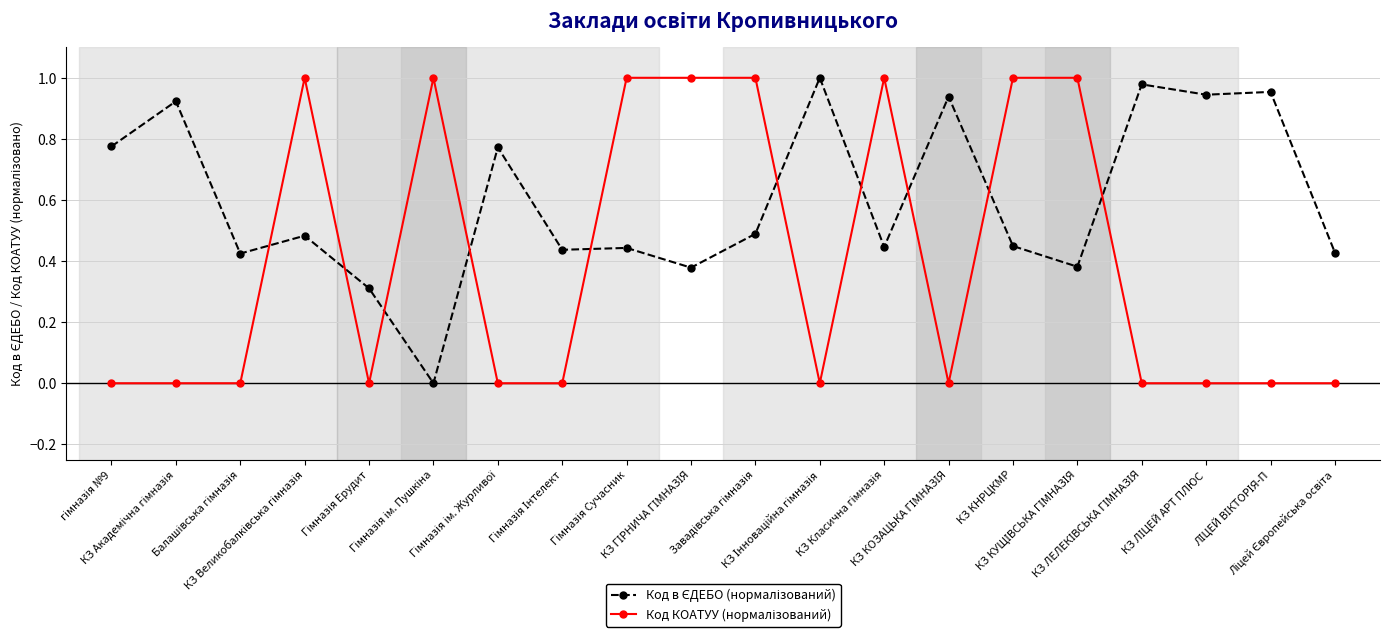

Reading left to right, transcribe all the data shown in this chart.

Код в ЄДЕБО (нормалізований): гімназія №9=0.8	КЗ Академічна гімназія=0.9	Балашівська гімназія=0.4	КЗ Великобалківська гімназія=0.5	Гімназія Ерудит=0.3	Гімназія ім. Пушкіна=0.0	Гімназія ім. Журливої=0.8	Гімназія Інтелект=0.4	Гімназія Сучасник=0.4	КЗ ГІРНИЧА ГІМНАЗІЯ=0.4	Завадівська гімназія=0.5	КЗ Інноваційна гімназія=1.0	КЗ Класична гімназія=0.4	КЗ КОЗАЦЬКА ГІМНАЗІЯ=0.9	КЗ КНРЦКМР=0.4	КЗ КУЩІВСЬКА ГІМНАЗІЯ=0.4	КЗ ЛЕЛЕКІВСЬКА ГІМНАЗІЯ=1.0	КЗ ЛІЦЕЙ АРТ ПЛЮС=0.9	ЛІЦЕЙ ВІКТОРІЯ-П=1.0	Ліцей Європейська освіта=0.4
Код КОАТУУ (нормалізований): гімназія №9=0.0	КЗ Академічна гімназія=0.0	Балашівська гімназія=0.0	КЗ Великобалківська гімназія=1.0	Гімназія Ерудит=0.0	Гімназія ім. Пушкіна=1.0	Гімназія ім. Журливої=0.0	Гімназія Інтелект=0.0	Гімназія Сучасник=1.0	КЗ ГІРНИЧА ГІМНАЗІЯ=1.0	Завадівська гімназія=1.0	КЗ Інноваційна гімназія=0.0	КЗ Класична гімназія=1.0	КЗ КОЗАЦЬКА ГІМНАЗІЯ=0.0	КЗ КНРЦКМР=1.0	КЗ КУЩІВСЬКА ГІМНАЗІЯ=1.0	КЗ ЛЕЛЕКІВСЬКА ГІМНАЗІЯ=0.0	КЗ ЛІЦЕЙ АРТ ПЛЮС=0.0	ЛІЦЕЙ ВІКТОРІЯ-П=0.0	Ліцей Європейська освіта=0.0